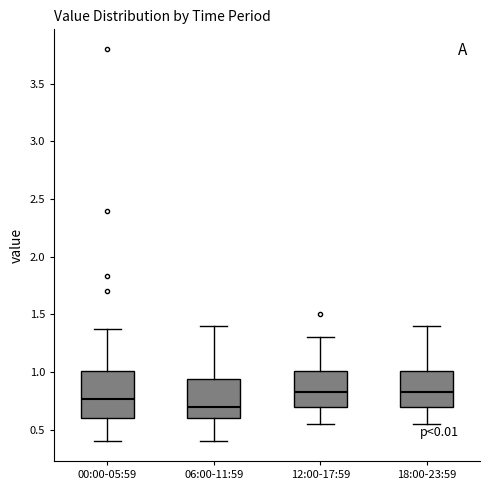

Reading left to right, transcribe this box plot: for each box, give where its median line is, the range the box spans, and where its two whiskers end, as read against the y-axis. The values are not printed on the chart, so give them approximately, as read against the axis.

00:00-05:59: median 0.75, box 0.60 to 1.00, whiskers 0.40 to 1.35
06:00-11:59: median 0.70, box 0.60 to 0.95, whiskers 0.40 to 1.40
12:00-17:59: median 0.85, box 0.70 to 1.00, whiskers 0.55 to 1.30
18:00-23:59: median 0.85, box 0.70 to 1.00, whiskers 0.55 to 1.40